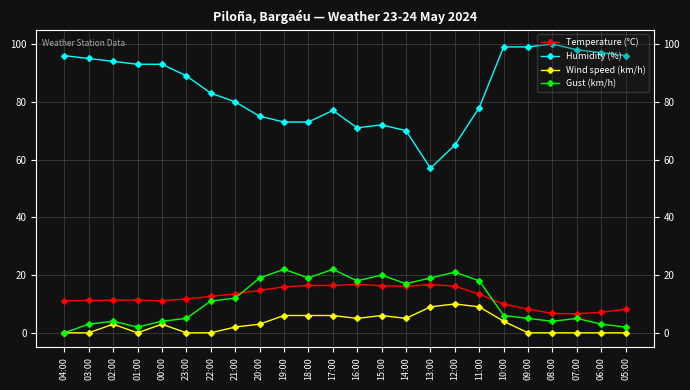

True or false: Humidity (%) has more than 0 points higher than both neighbors.

True